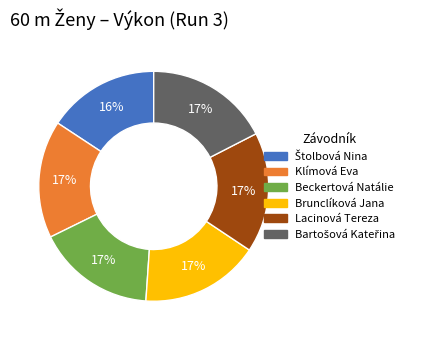

To the nearest percent, what portion does Beckertová Natálie represent?

17%